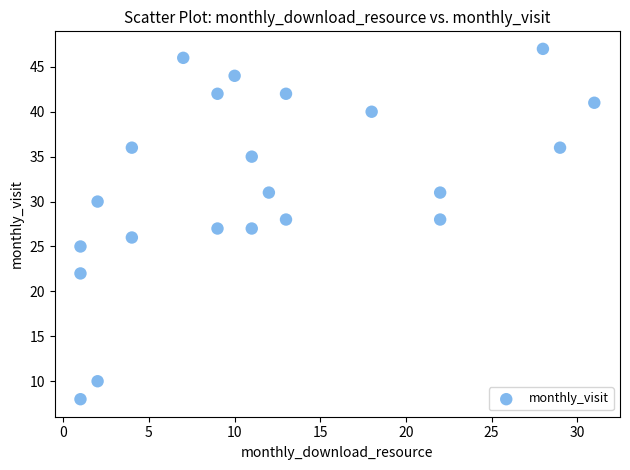

What is the range of Y values (max minus min)?

39